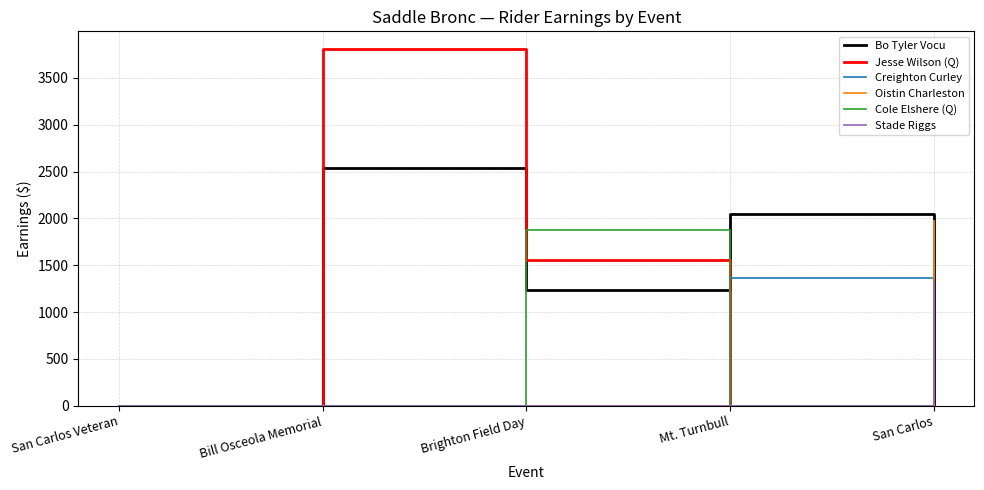

What are all the series names shown in the legend?

Bo Tyler Vocu, Jesse Wilson (Q), Creighton Curley, Oistin Charleston, Cole Elshere (Q), Stade Riggs